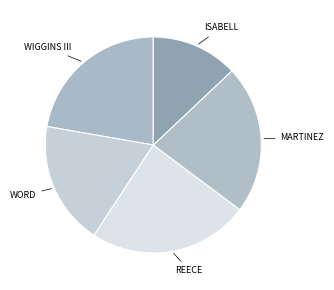

How many slices are in this pie chart?

5